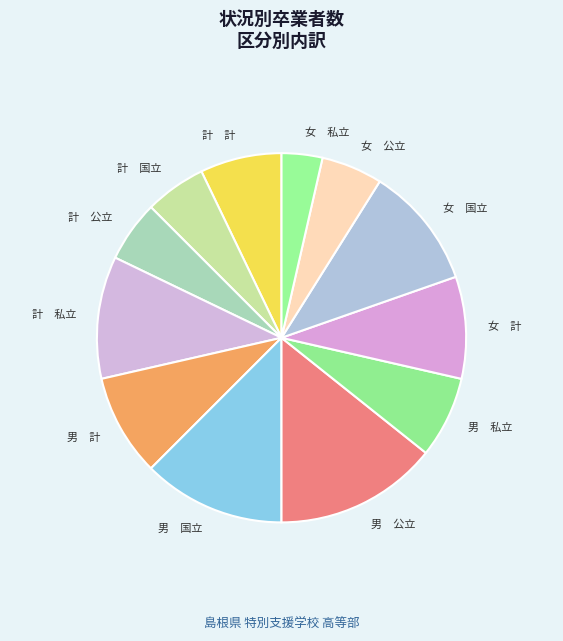

What is the largest slice in the pie chart?

男 公立